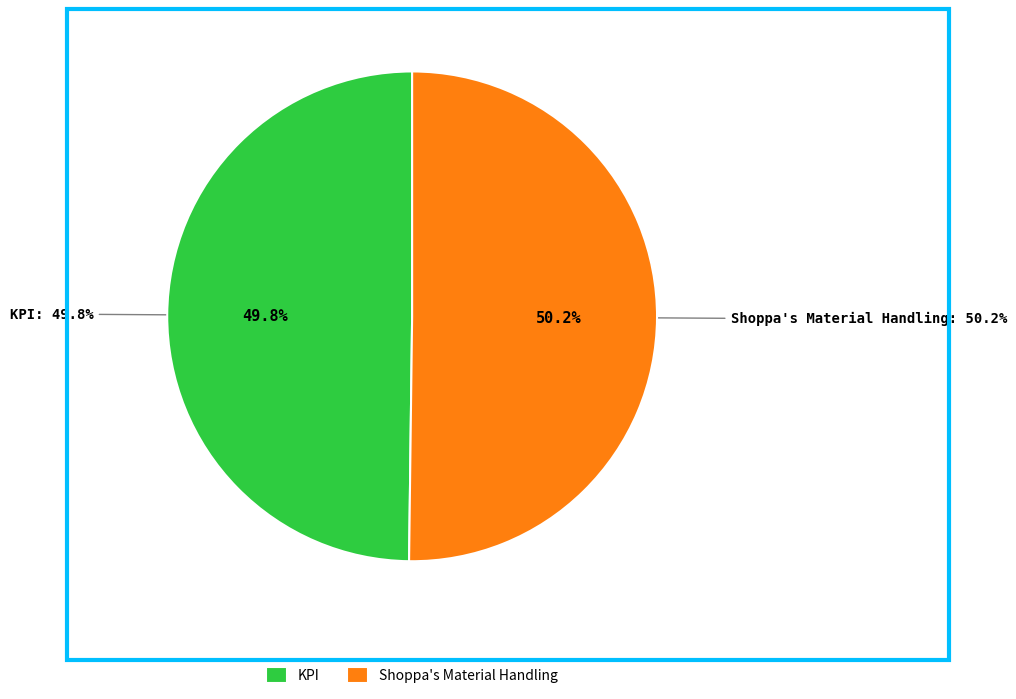

How many segments does this pie chart have?

2